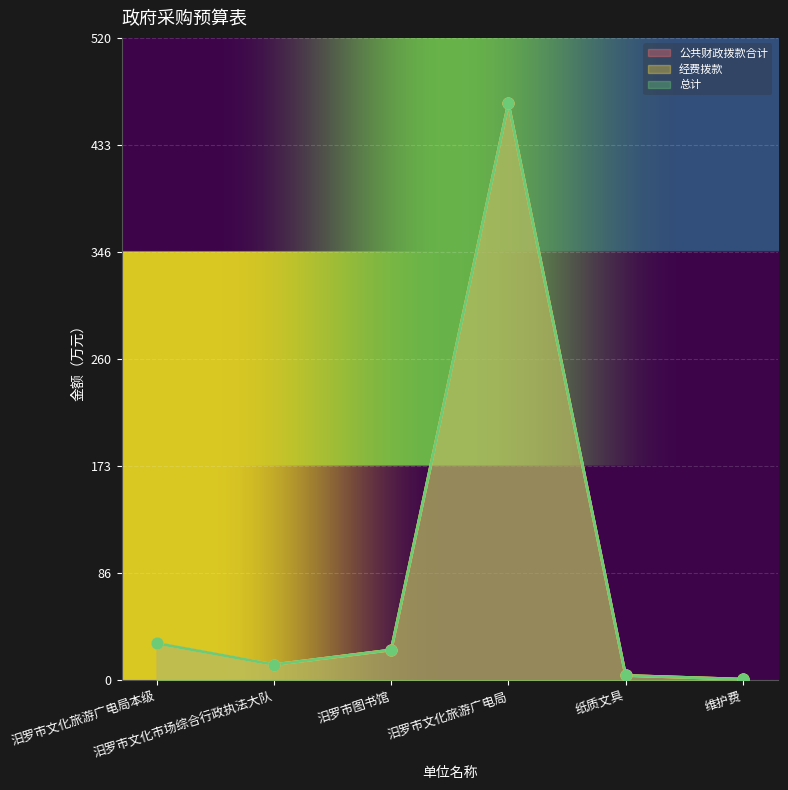

Which series has the widest spread of Y values?

公共财政拨款合计